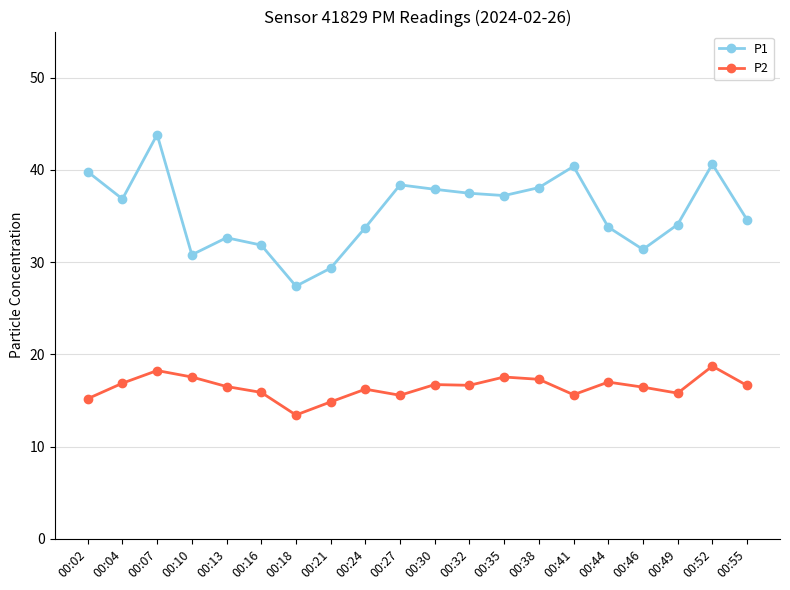

List the series in order of their overall mean, lowest first.

P2, P1